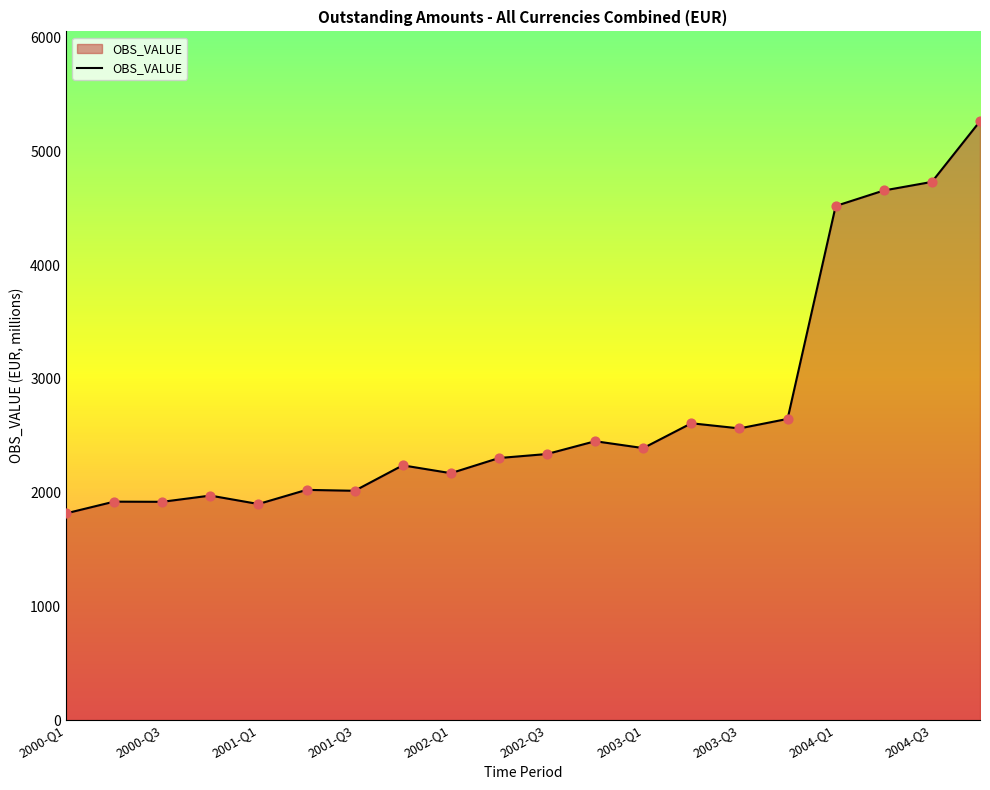

What is the difference between the maximum and minimum values?

3449.9